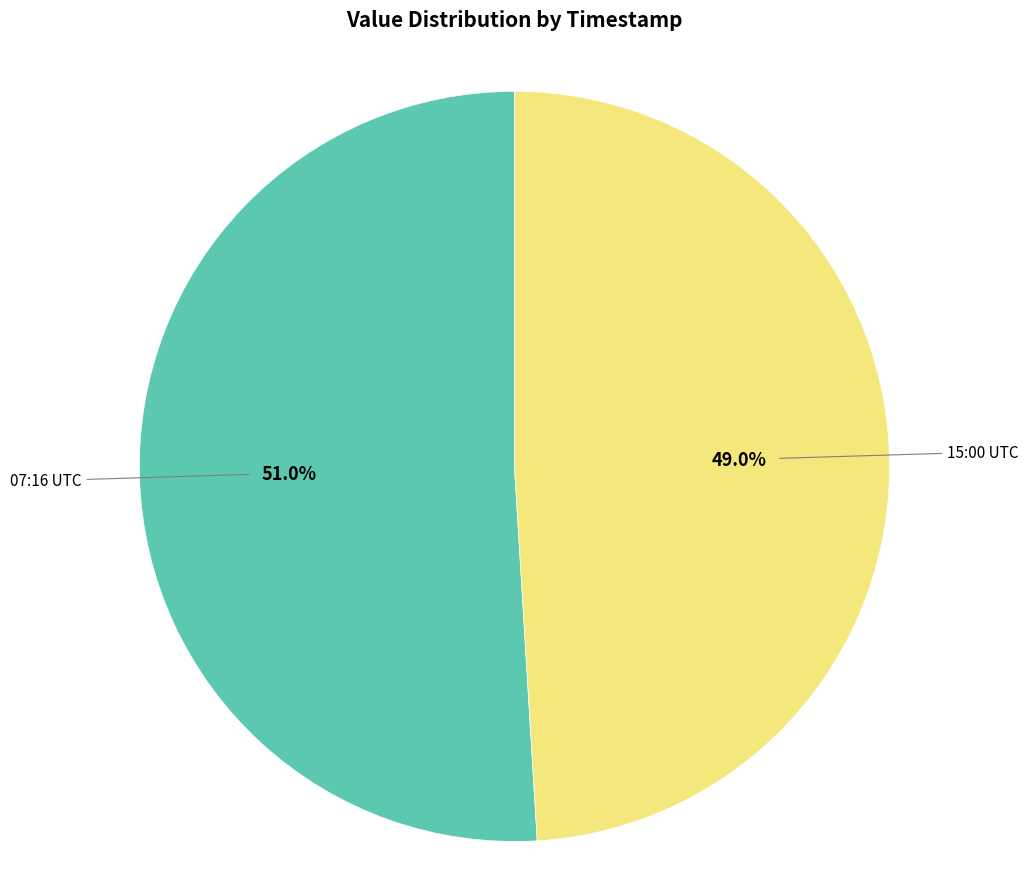

What is the largest slice in the pie chart?

07:16 UTC